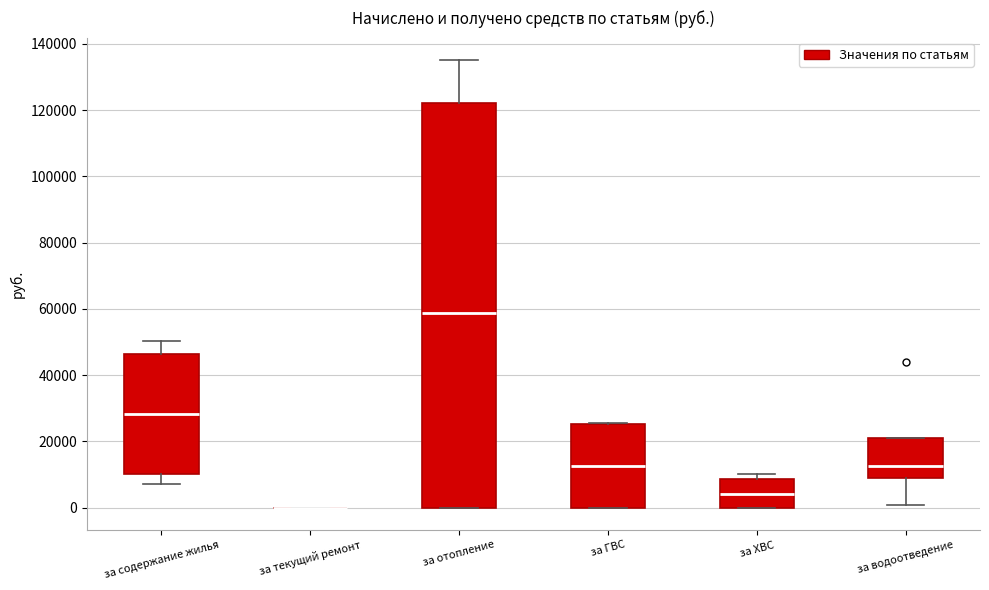

Where is the lower edge of the box for за ХВС on the y-axis? The values are not printed on the chart, so give them approximately, as read against the axis.

0